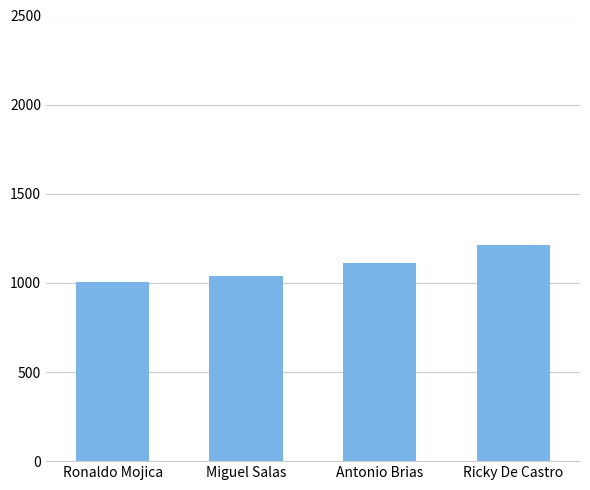

Where does the data first go above 1112?

Antonio Brias